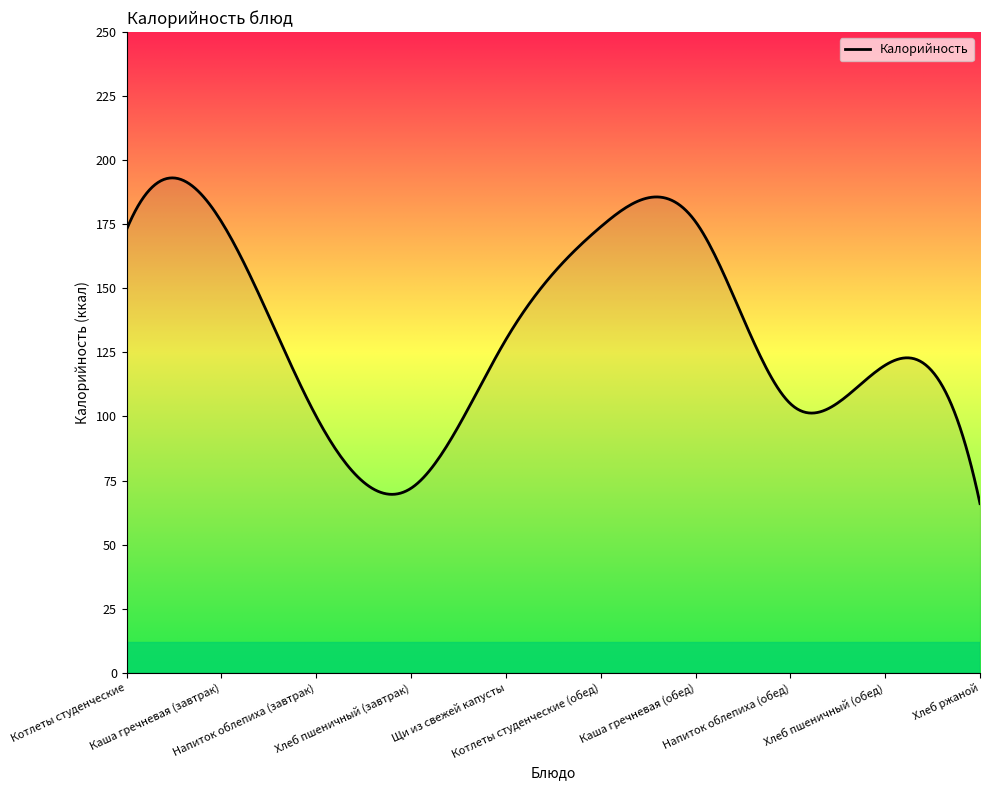

What is the smallest value displayed?

66.0